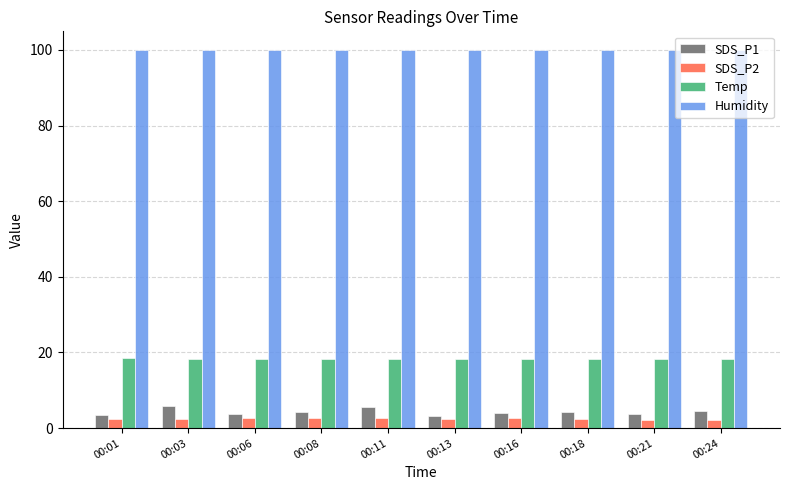

Does the chart contain stacked bars?

No